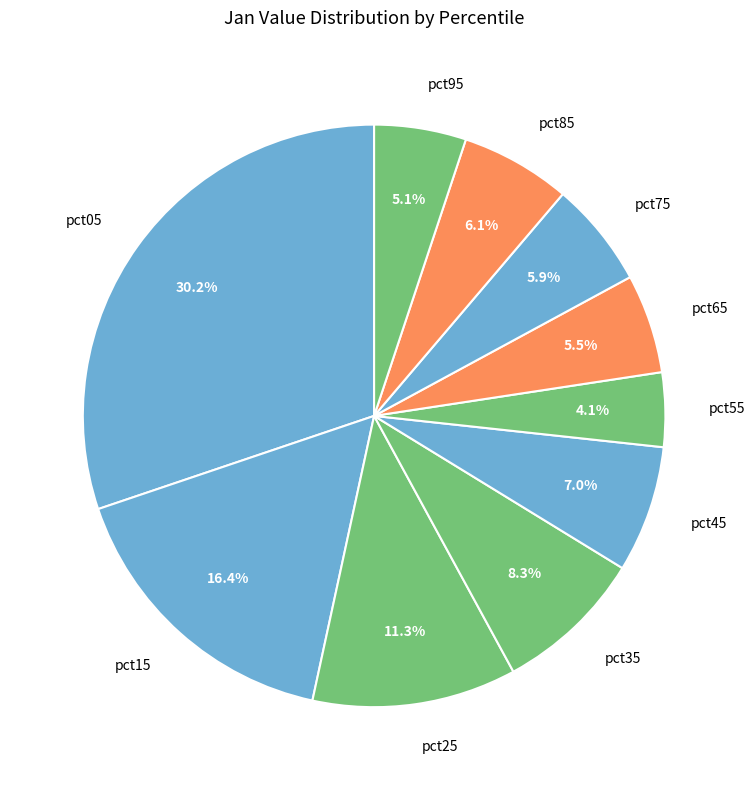

Does any single category account for the majority?

No